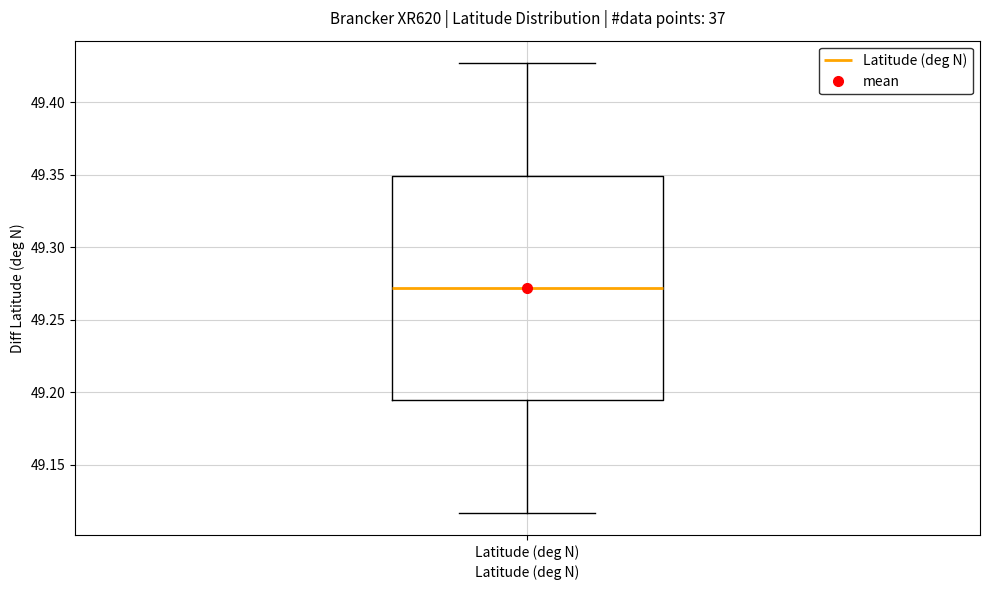

Where does the upper whisker of the box for Latitude (deg N) end on the y-axis? The values are not printed on the chart, so give them approximately, as read against the axis.

49.425